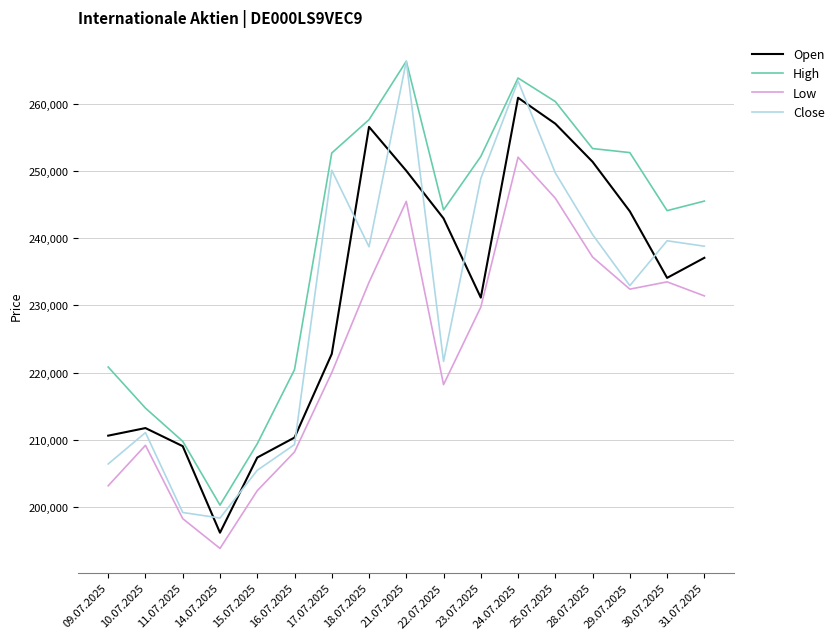

Which series has the largest range (max minus min)?

Close